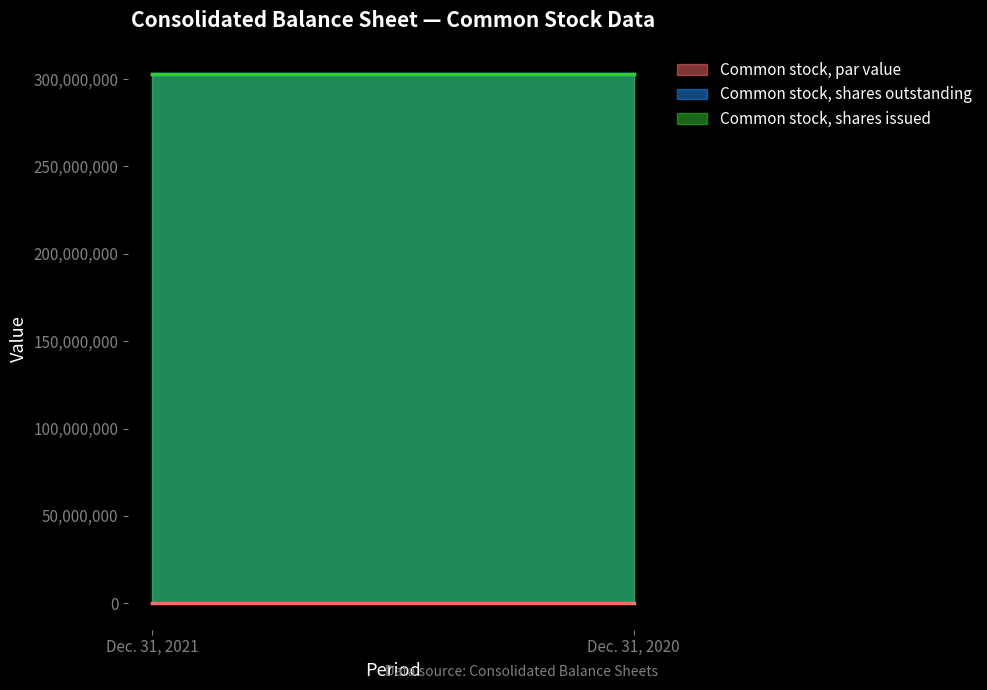

What are all the series names shown in the legend?

Common stock, par value, Common stock, shares outstanding, Common stock, shares issued